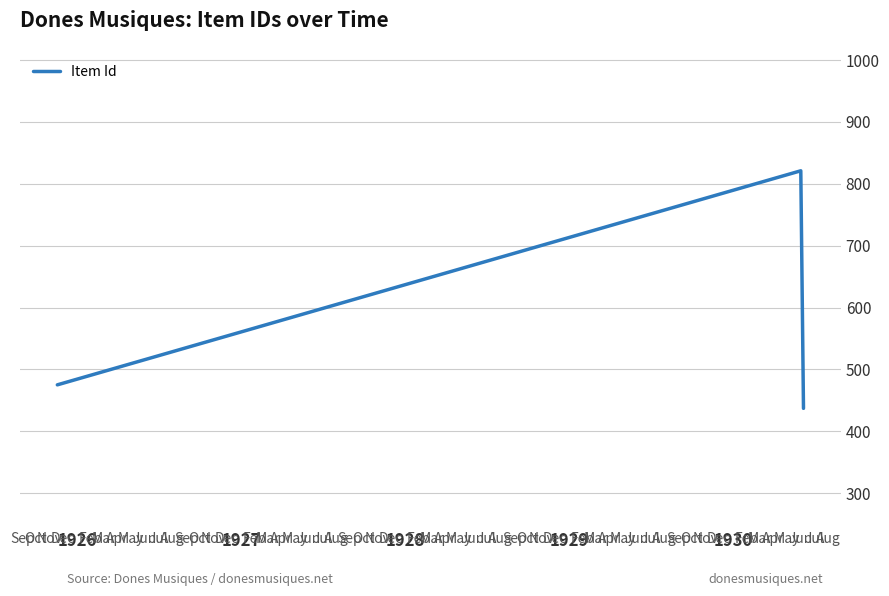

What is the minimum value shown in the chart?

437